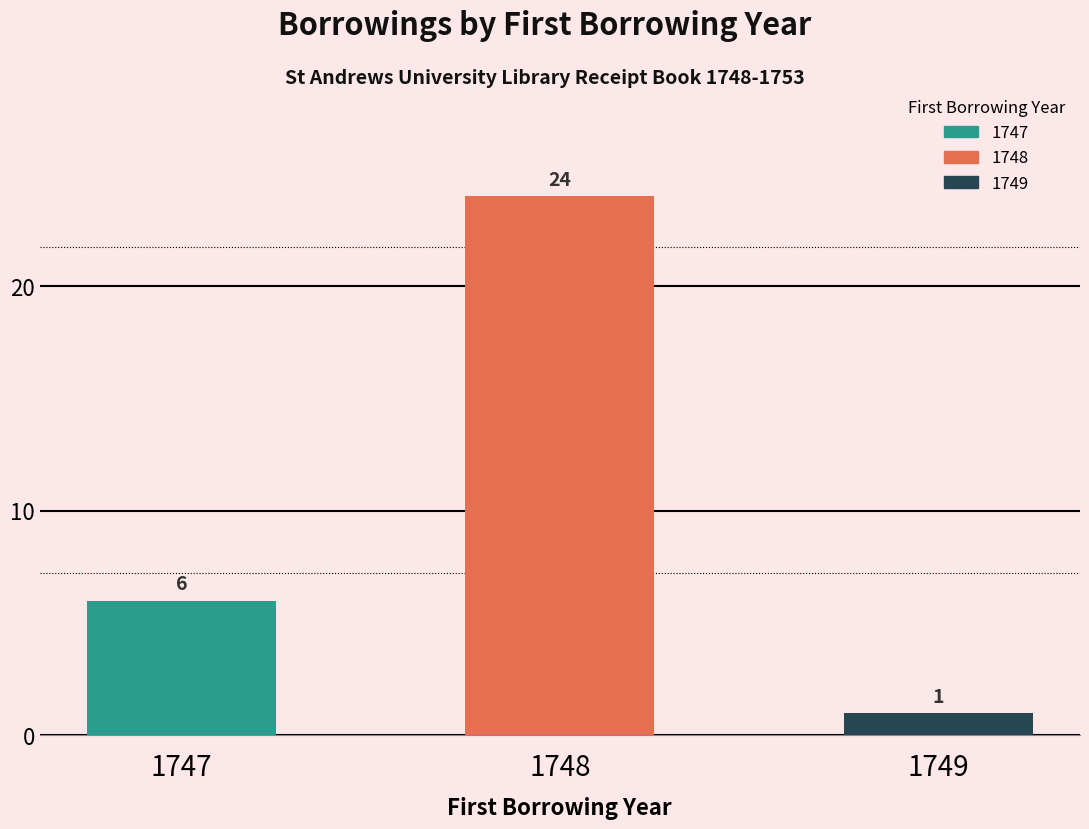

Does the chart contain stacked bars?

No